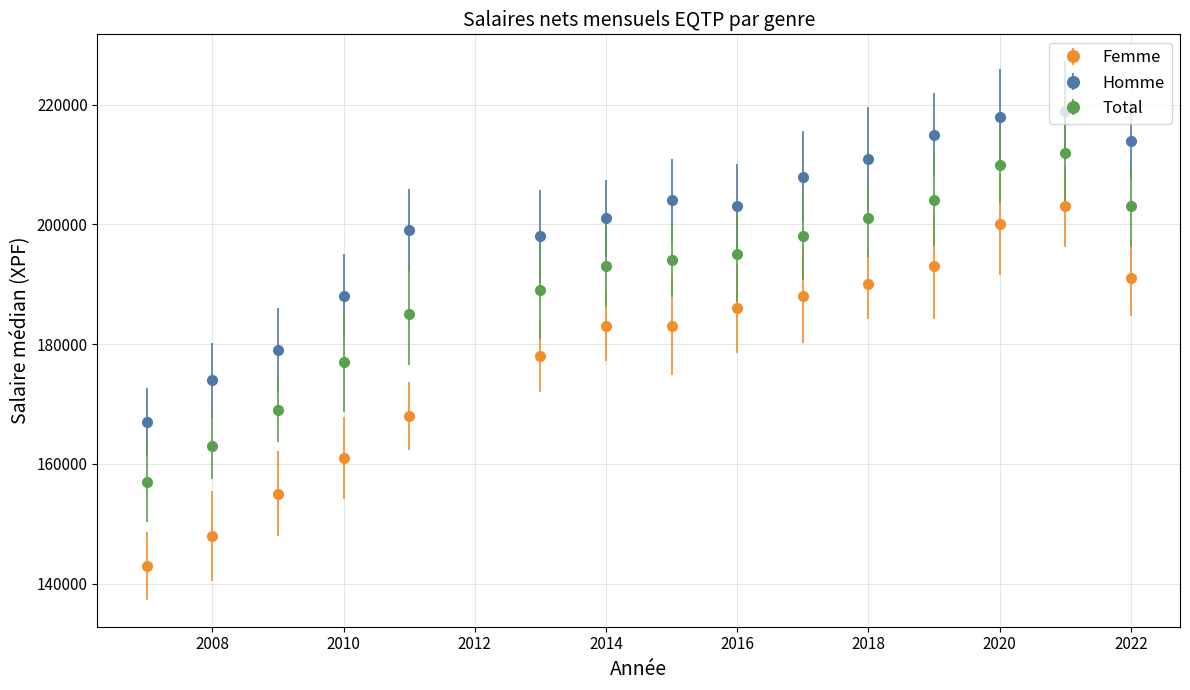

Which series has the largest total across all categories?

Homme